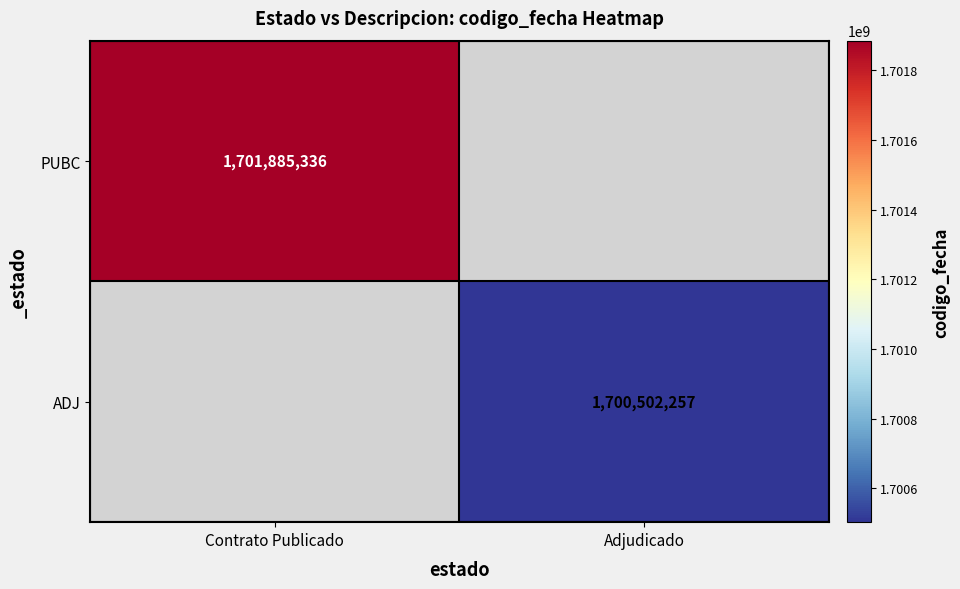

True or false: ADJ has a value of 1700502257 at Adjudicado.

True